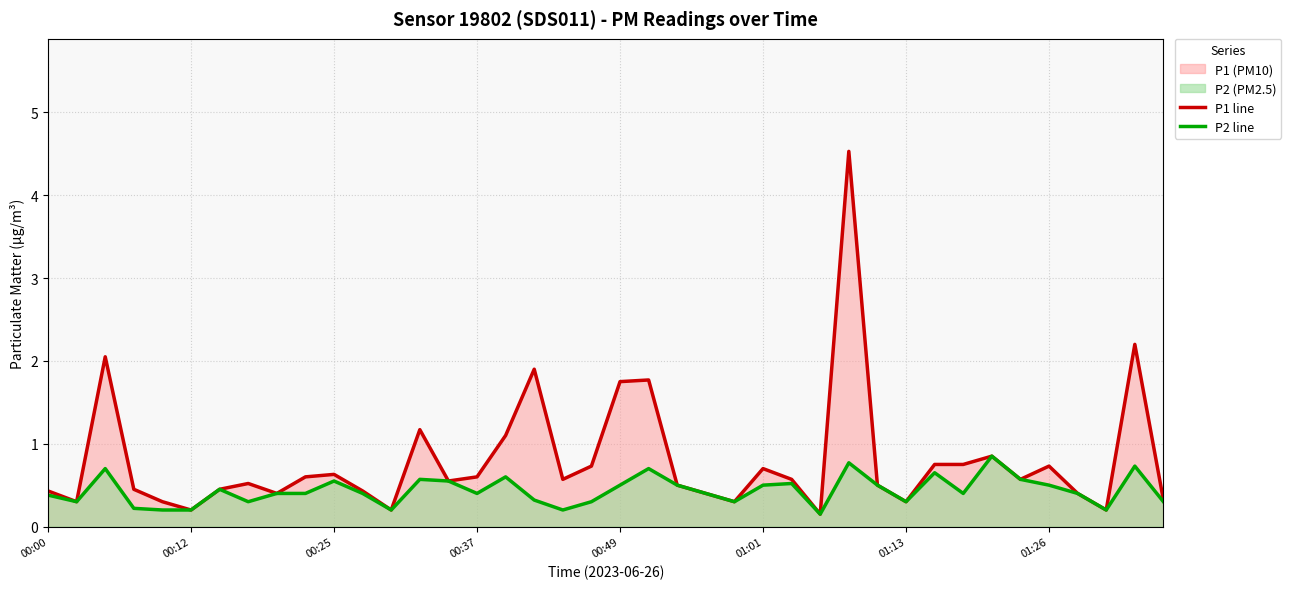

List the series in order of their peak value, highest first.

P1 line, P2 line